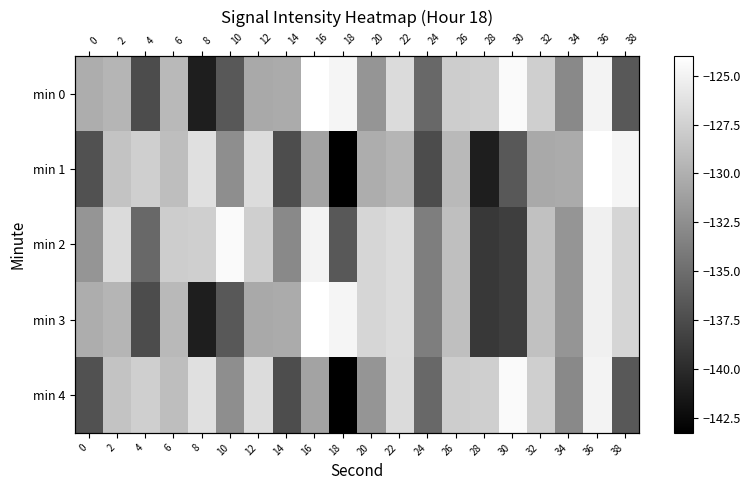

Which series has the largest range (max minus min)?

min 1